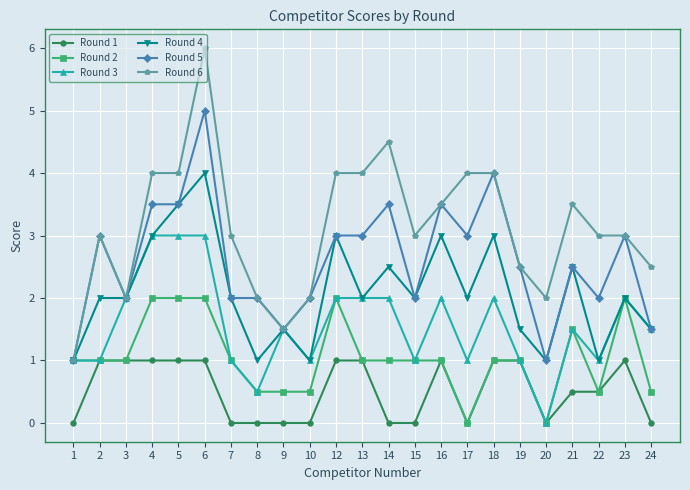

Reading left to right, list all the values displayed in this chart.

Round 1: 1=0.0	2=1.0	3=1.0	4=1.0	5=1.0	6=1.0	7=0.0	8=0.0	9=0.0	10=0.0	12=1.0	13=1.0	14=0.0	15=0.0	16=1.0	17=0.0	18=1.0	19=1.0	20=0.0	21=0.5	22=0.5	23=1.0	24=0.0
Round 2: 1=1.0	2=1.0	3=1.0	4=2.0	5=2.0	6=2.0	7=1.0	8=0.5	9=0.5	10=0.5	12=2.0	13=1.0	14=1.0	15=1.0	16=1.0	17=0.0	18=1.0	19=1.0	20=0.0	21=1.5	22=0.5	23=2.0	24=0.5
Round 3: 1=1.0	2=1.0	3=2.0	4=3.0	5=3.0	6=3.0	7=1.0	8=0.5	9=1.5	10=1.0	12=2.0	13=2.0	14=2.0	15=1.0	16=2.0	17=1.0	18=2.0	19=1.0	20=0.0	21=1.5	22=1.0	23=2.0	24=1.5
Round 4: 1=1.0	2=2.0	3=2.0	4=3.0	5=3.5	6=4.0	7=2.0	8=1.0	9=1.5	10=1.0	12=3.0	13=2.0	14=2.5	15=2.0	16=3.0	17=2.0	18=3.0	19=1.5	20=1.0	21=2.5	22=1.0	23=2.0	24=1.5
Round 5: 1=1.0	2=3.0	3=2.0	4=3.5	5=3.5	6=5.0	7=2.0	8=2.0	9=1.5	10=2.0	12=3.0	13=3.0	14=3.5	15=2.0	16=3.5	17=3.0	18=4.0	19=2.5	20=1.0	21=2.5	22=2.0	23=3.0	24=1.5
Round 6: 1=1.0	2=3.0	3=2.0	4=4.0	5=4.0	6=6.0	7=3.0	8=2.0	9=1.5	10=2.0	12=4.0	13=4.0	14=4.5	15=3.0	16=3.5	17=4.0	18=4.0	19=2.5	20=2.0	21=3.5	22=3.0	23=3.0	24=2.5